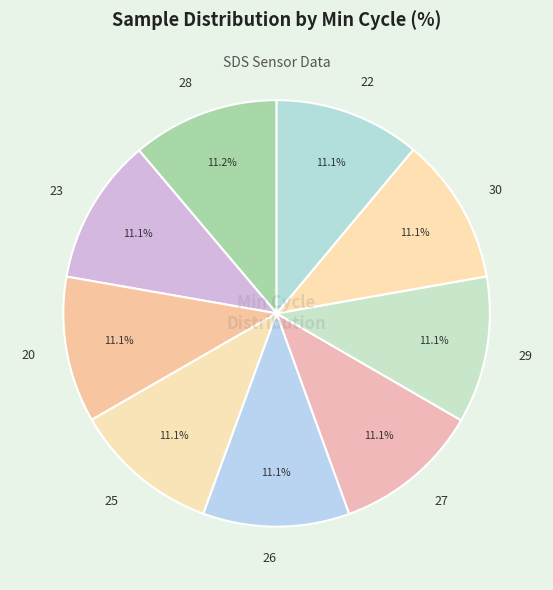

Does any single category account for the majority?

No